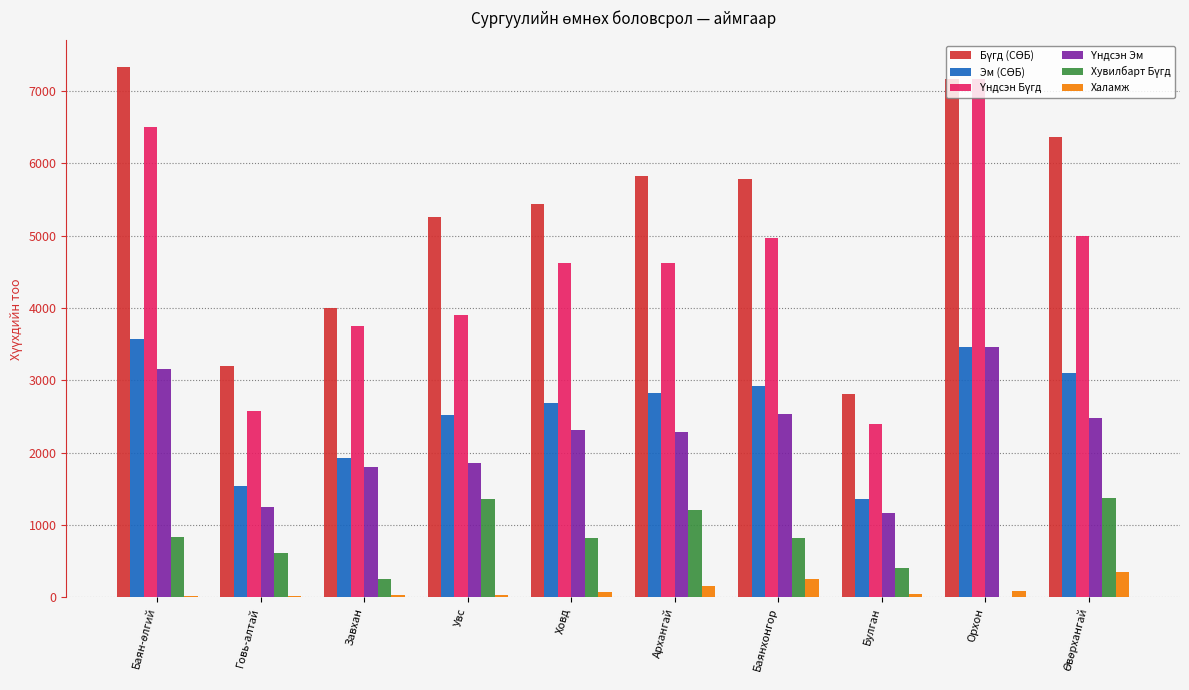

How many groups of bars are there?

10